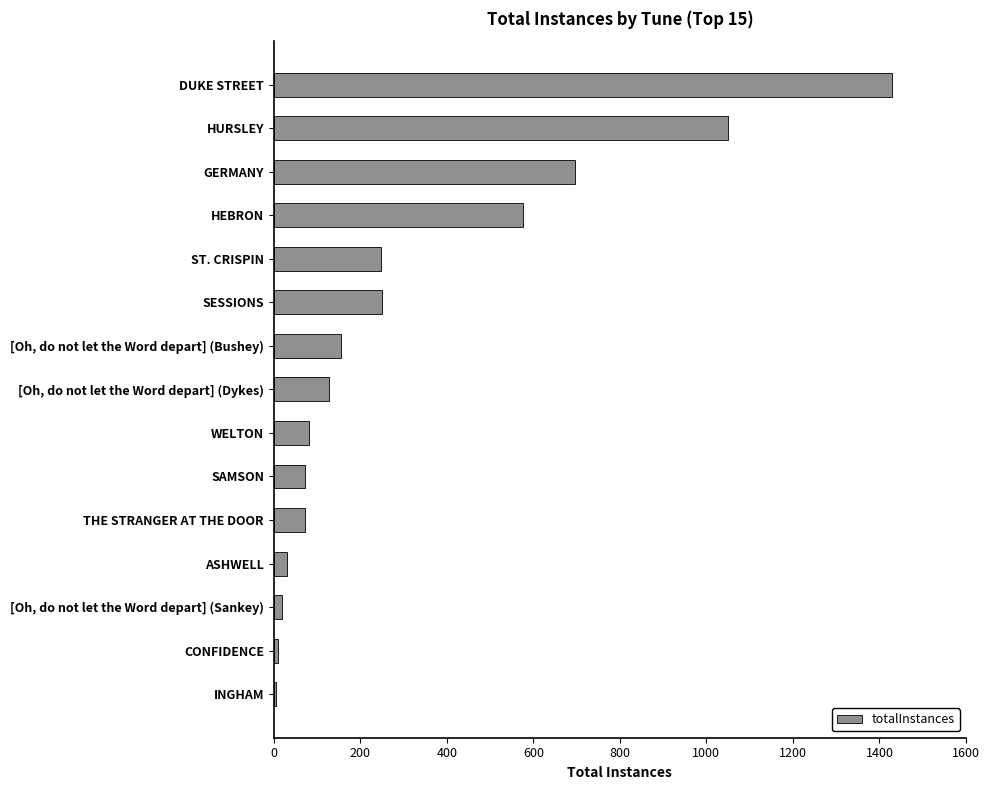

At which label is the value closest to 716?

GERMANY